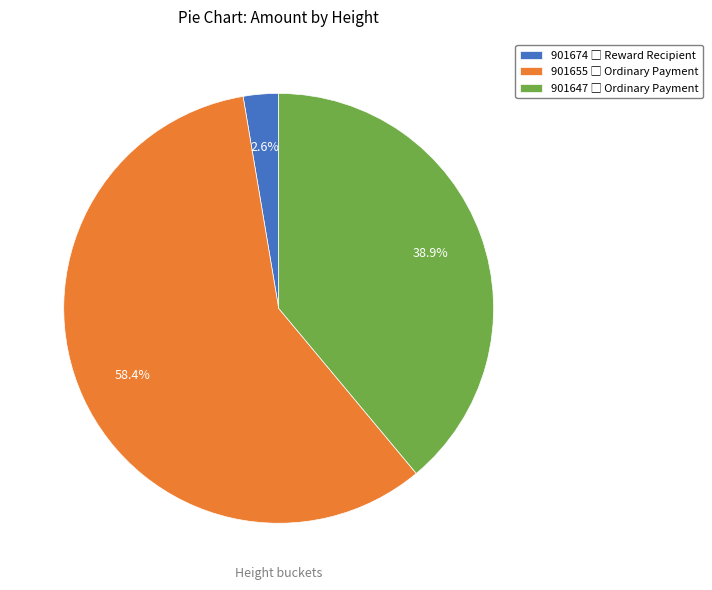

To the nearest percent, what percentage of the pie is 901655?

58%